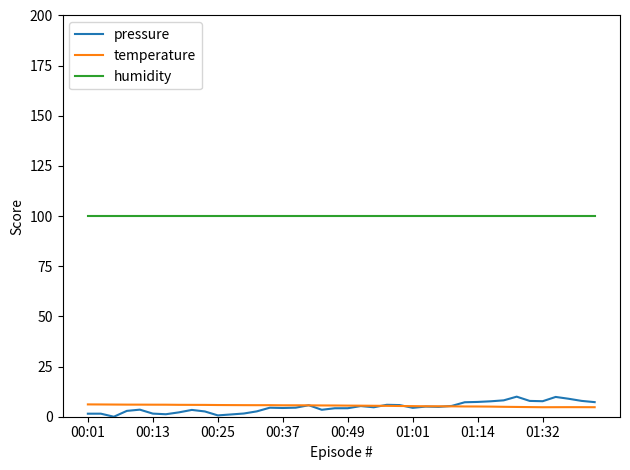

How many lines are shown in the chart?

3